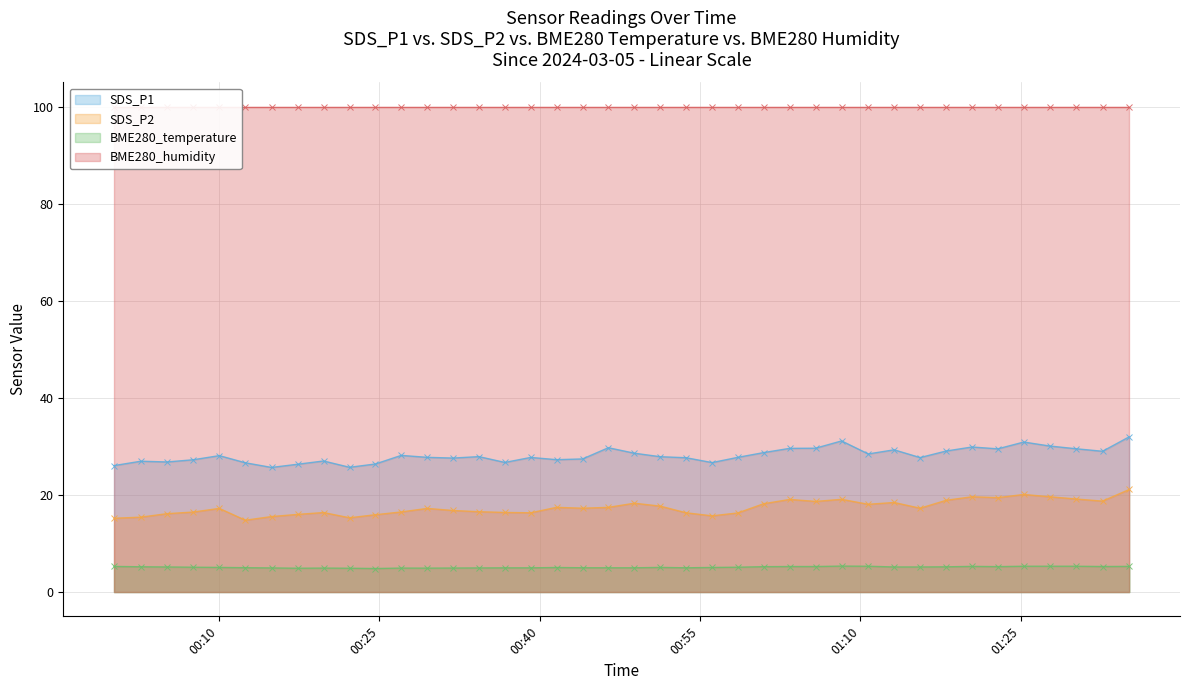

What is the label of the 27th point from the right?

2024/03/05 00:31:54